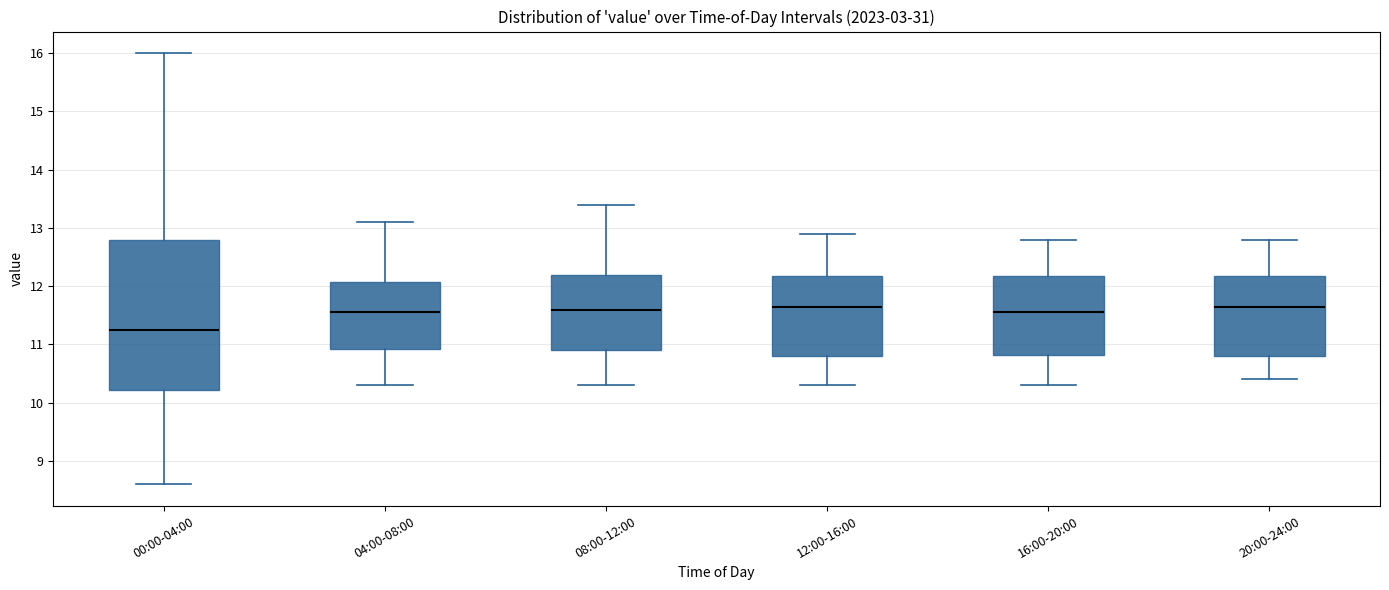

Which box's median line is the lowest?

00:00-04:00